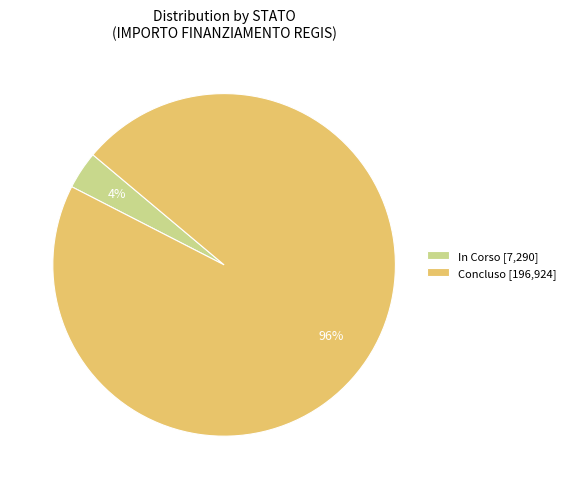

What percentage is the In Corso [7,290] slice, to the nearest percent?

4%